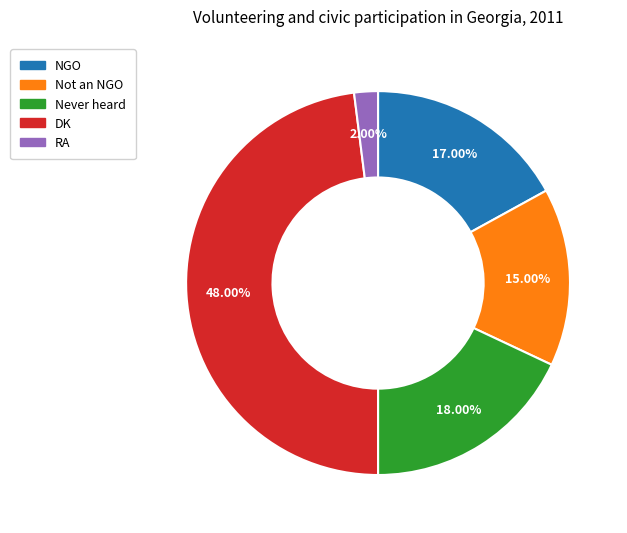

What is the largest slice in the pie chart?

DK